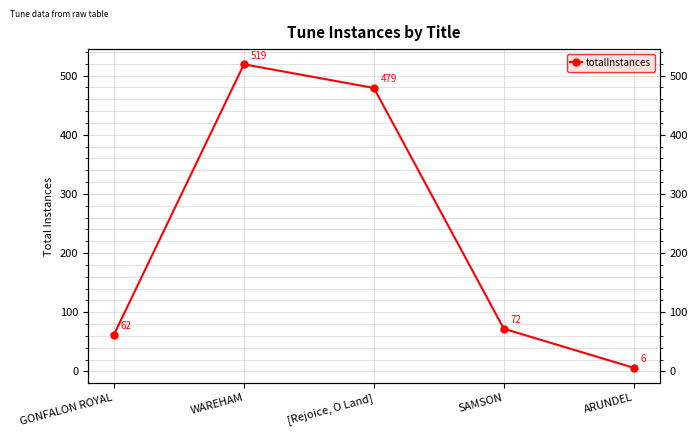

How many points are higher than both their immediate neighbors (excluding endpoints)?

1